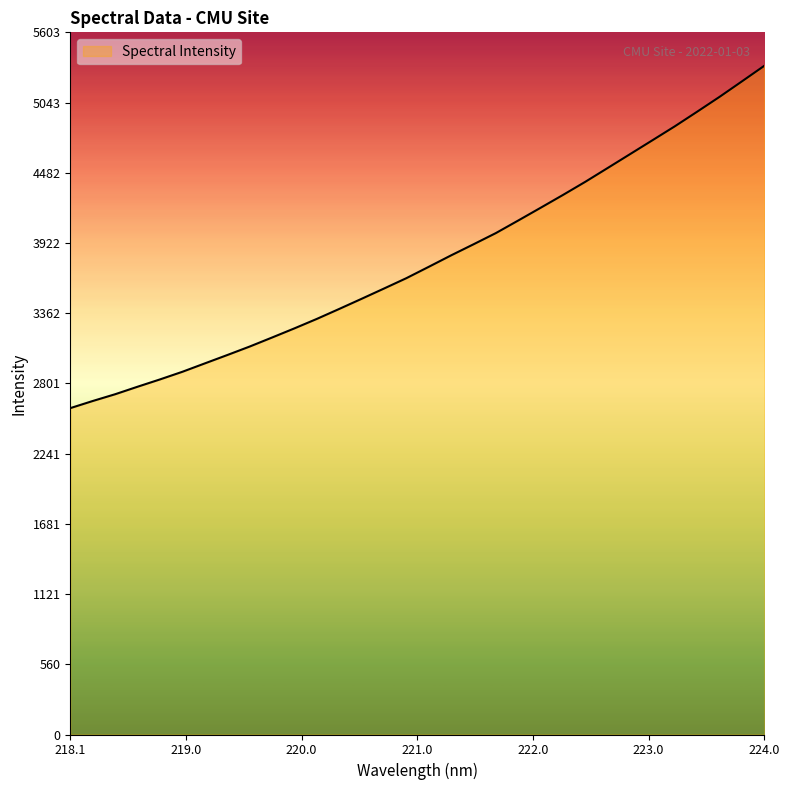

What is the greatest value displayed?

5336.2